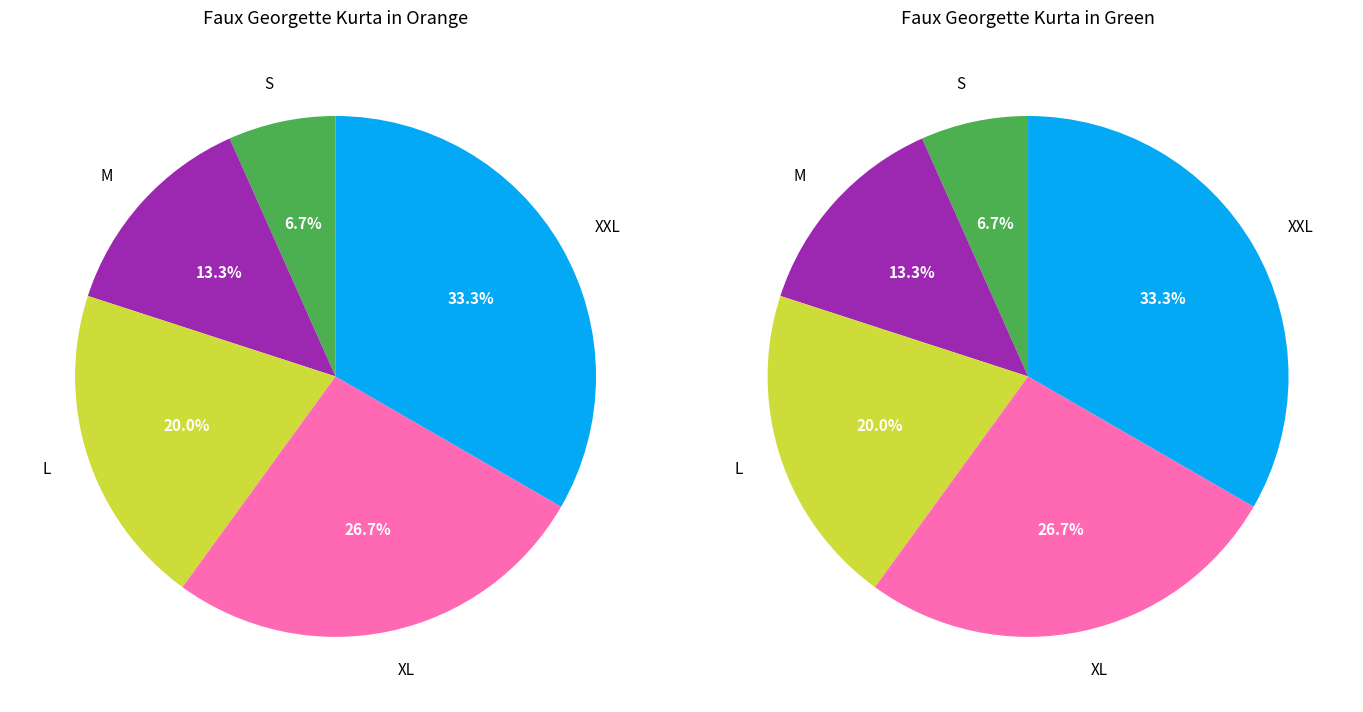

To the nearest percent, what portion does S represent?

7%